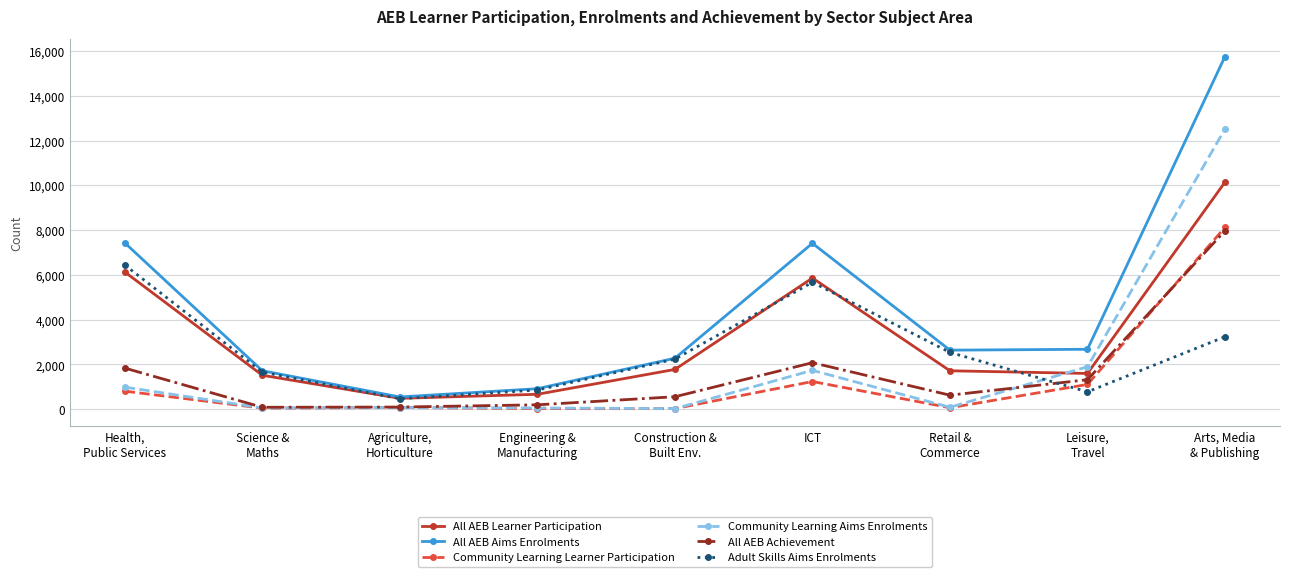

Which category has the lowest value in the Adult Skills Aims Enrolments series?

Agriculture,
Horticulture